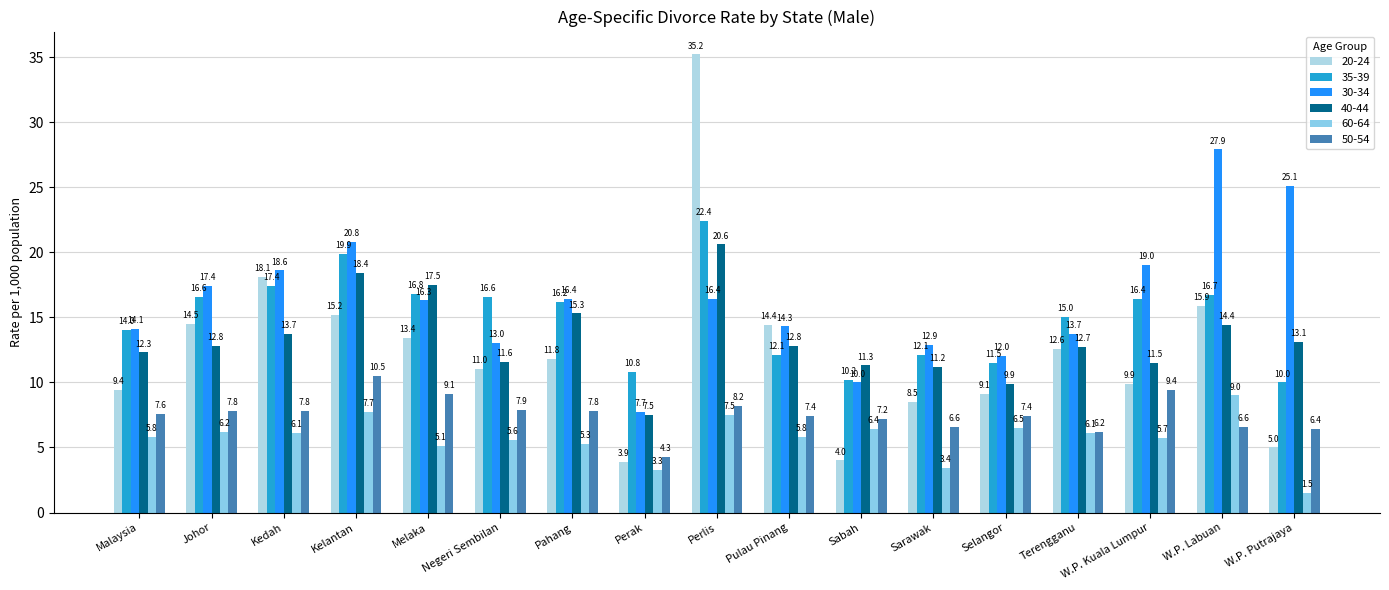

What is the total value across all series at Negeri Sembilan?

65.7